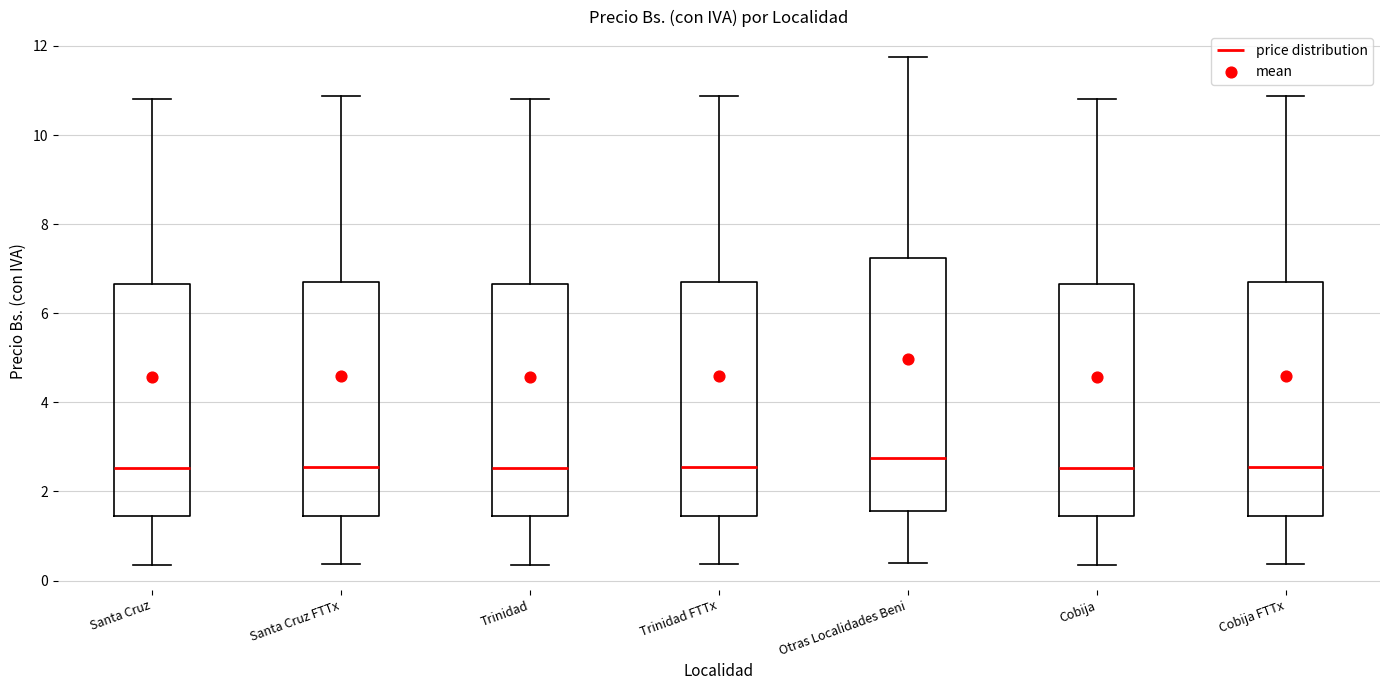

Where does the lower whisker of the box for Cobija end on the y-axis? The values are not printed on the chart, so give them approximately, as read against the axis.

0.4